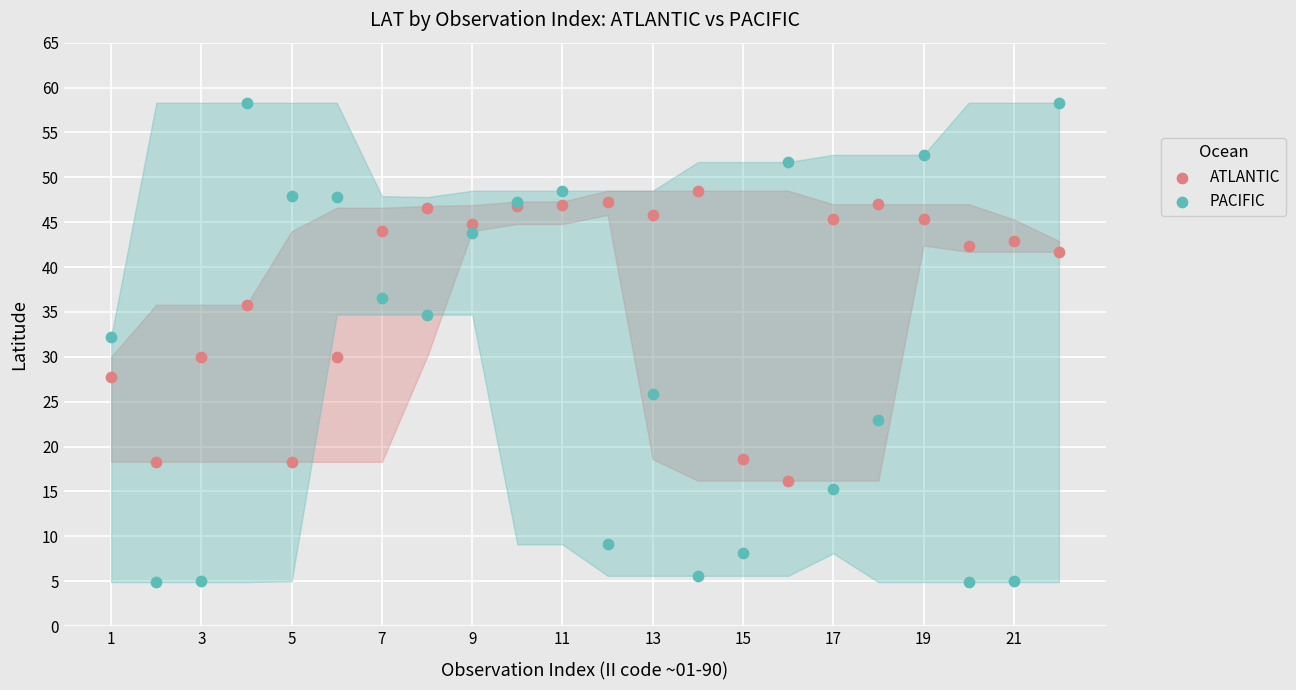

Which series contains the lowest Y value?

PACIFIC